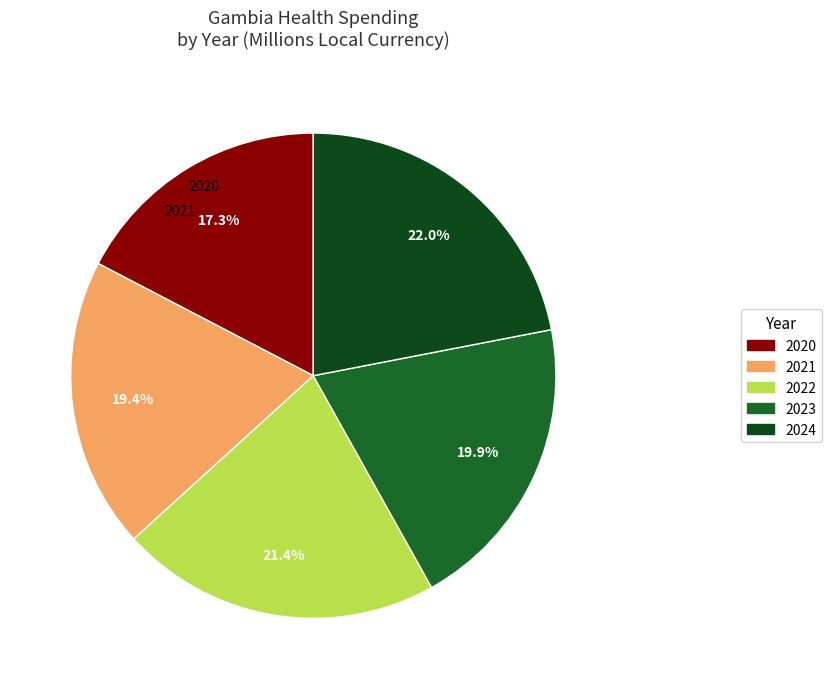

To the nearest percent, what is the difference between the 2024 and 2023 slice percentages?

2%